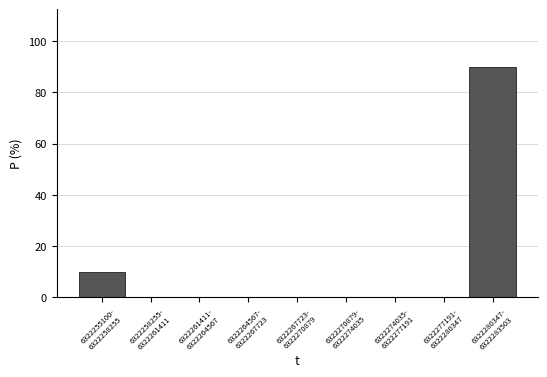

What is the sum of all values?

100